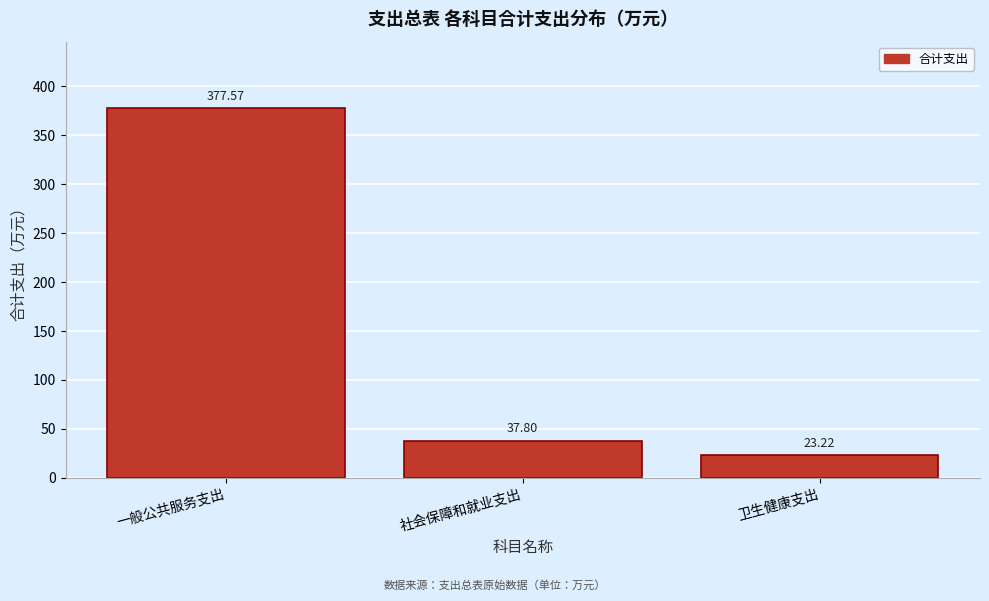

Between 一般公共服务支出 and 社会保障和就业支出, which is larger?

一般公共服务支出